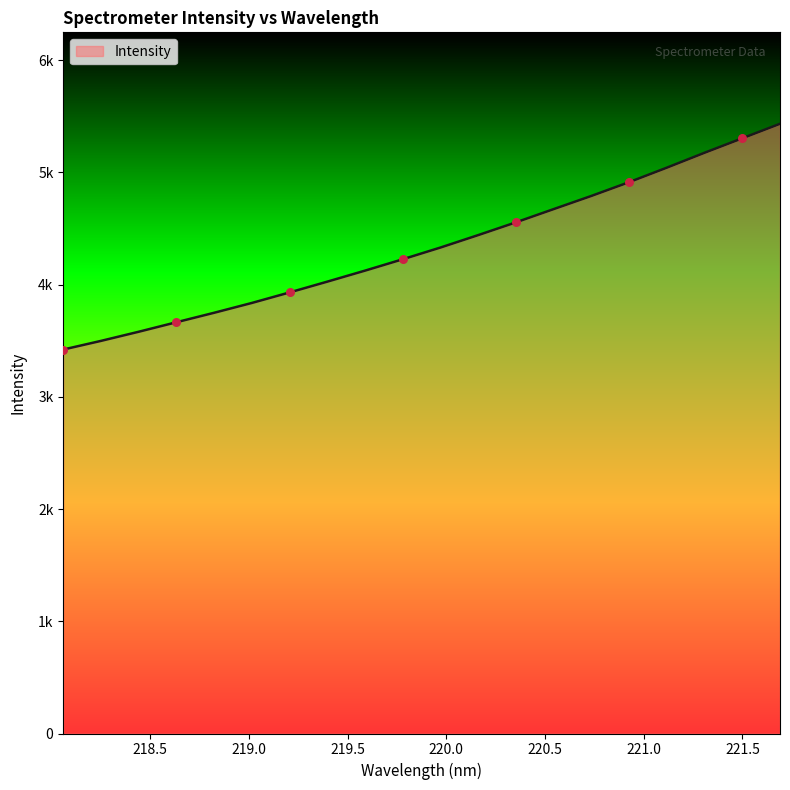

Does the chart have visible grid lines?

No